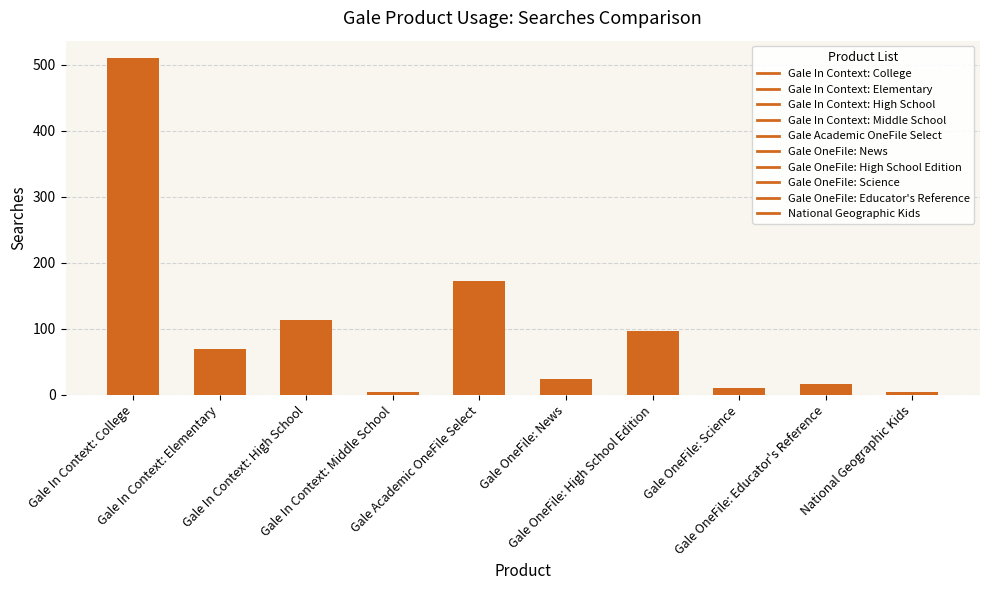

What is the label of the 1st bar from the right?

National Geographic Kids